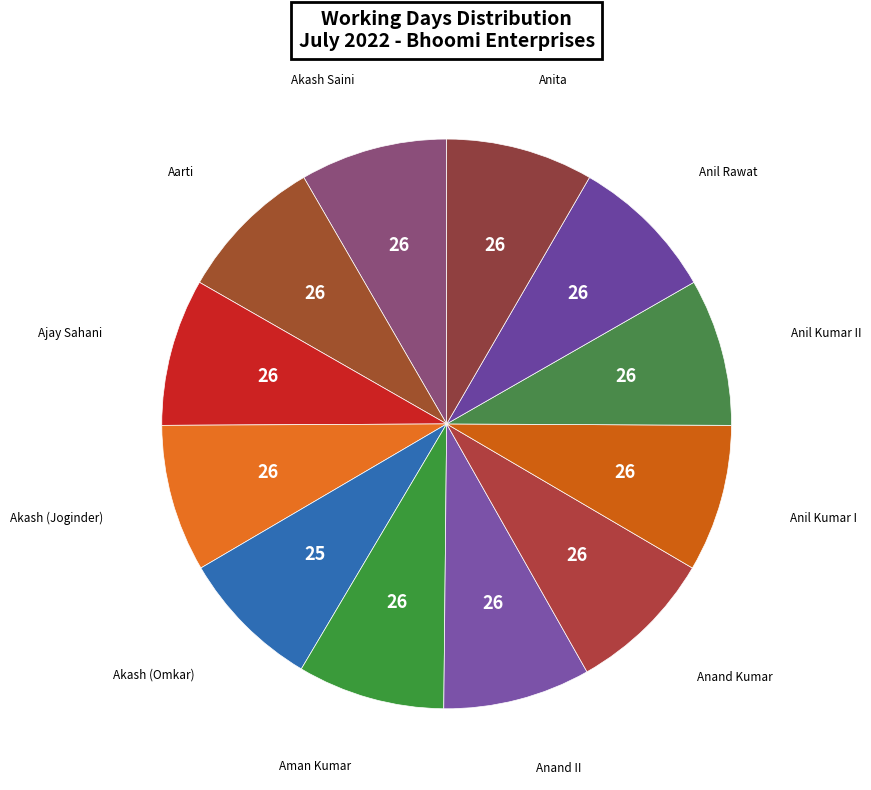

Rank the categories by value from highest to lowest.

Akash Saini, Aarti, Ajay Sahani, Akash (Joginder), Aman Kumar, Anand II, Anand Kumar, Anil Kumar I, Anil Kumar II, Anil Rawat, Anita, Akash (Omkar)